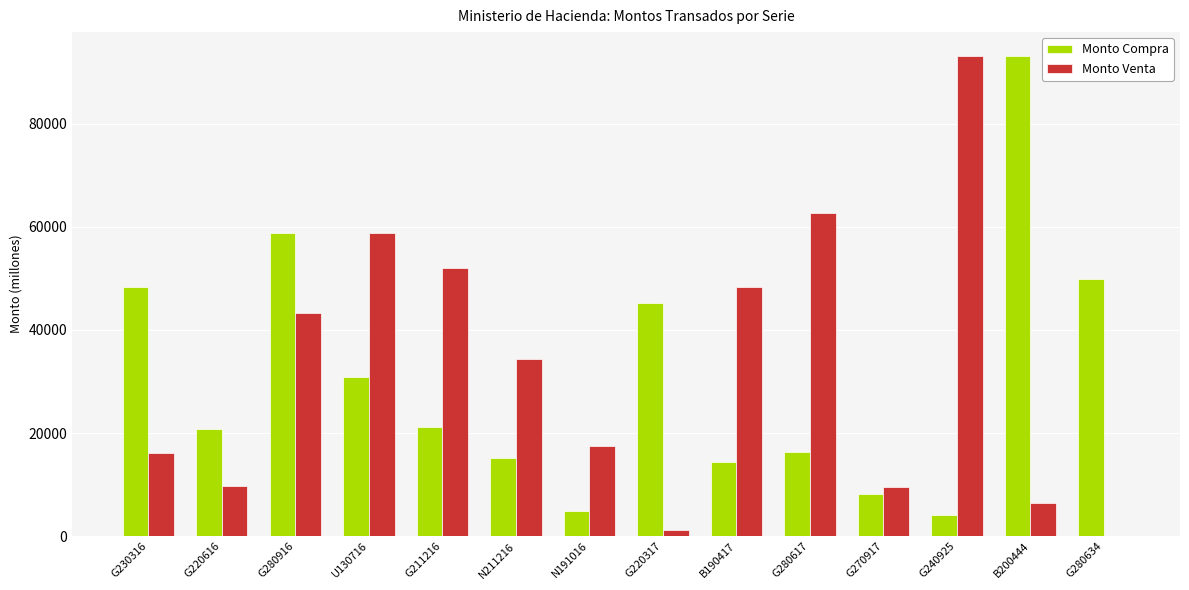

The Monto Venta series shows 24523.3 at G280916. True or false?

False